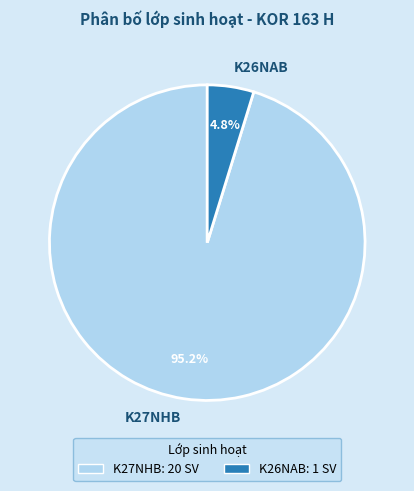

Which slice is the largest?

K27NHB